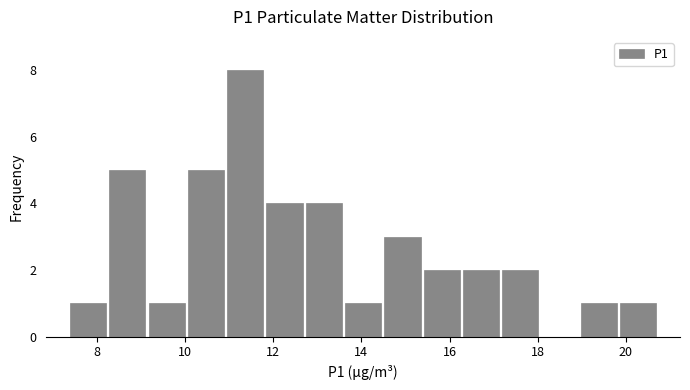

Over which range of the x-axis is the bar tallest?

11.0 to 11.8